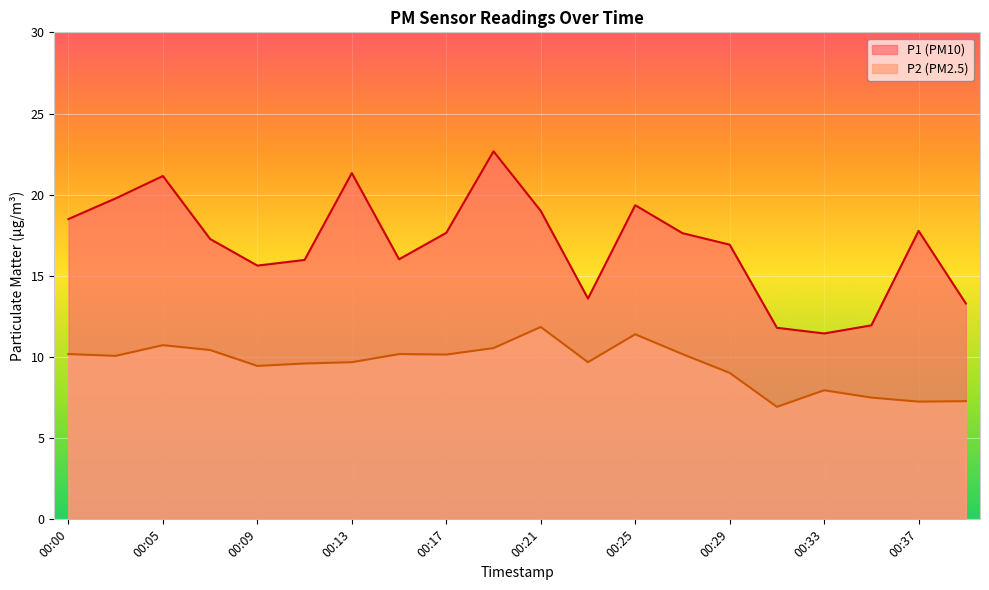

True or false: P2 and P1 intersect in this chart.

False